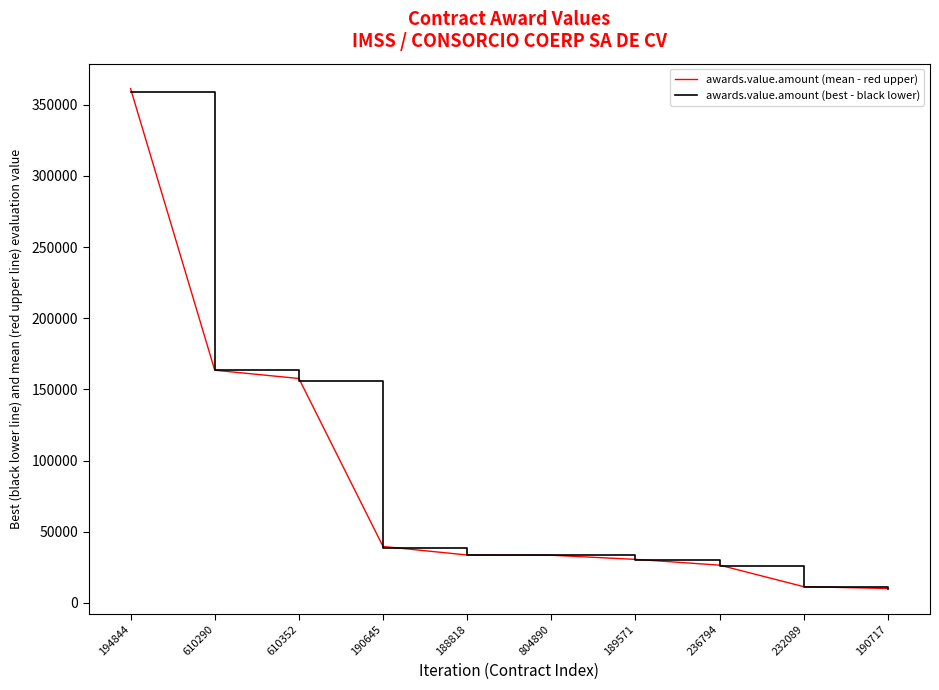

Which series has the widest spread of values?

awards.value.amount (mean - red upper)